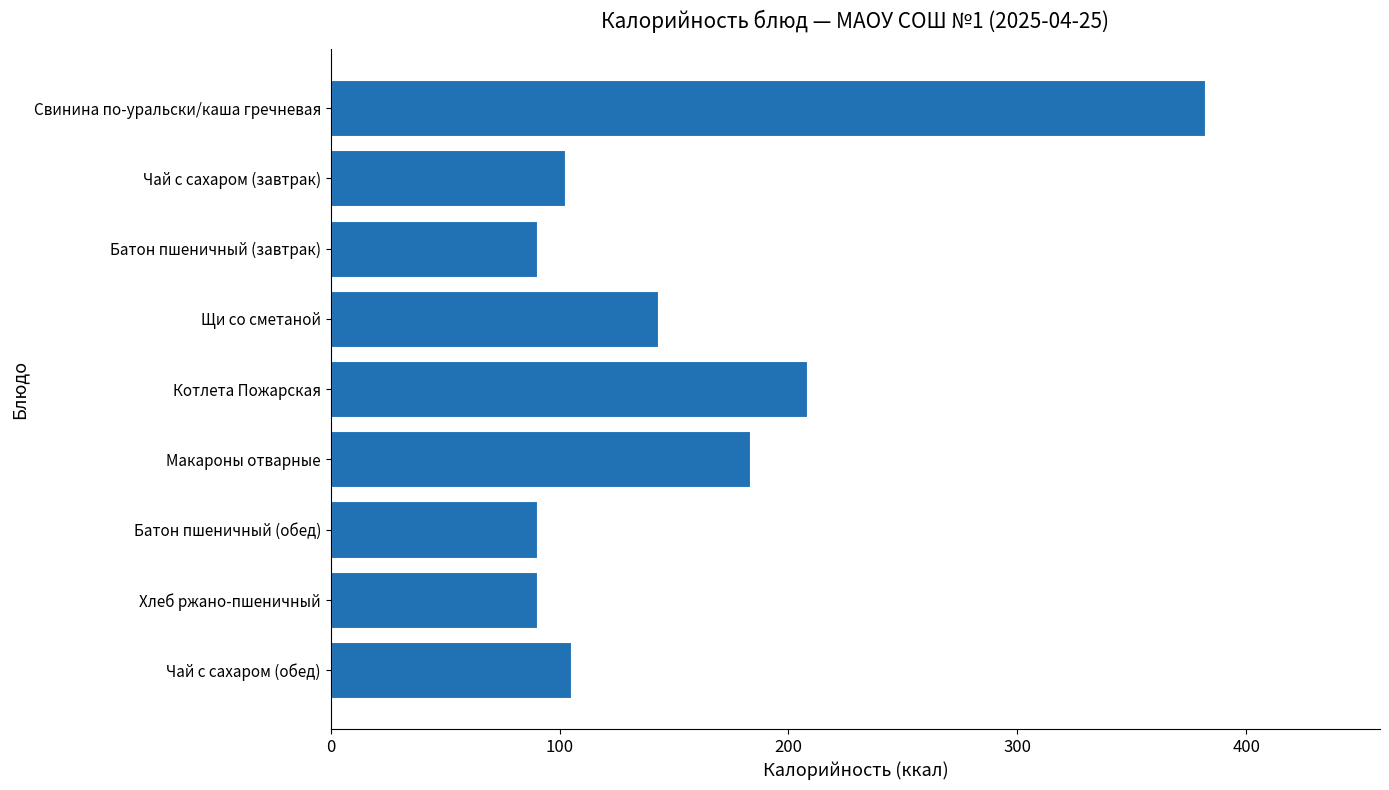

What is the maximum value shown in the chart?

382.0